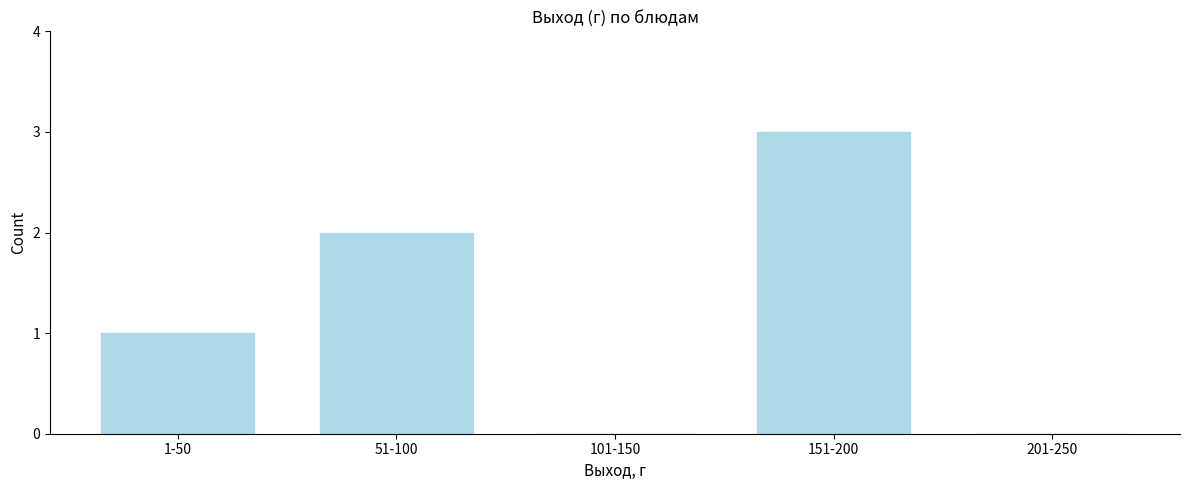

Reading left to right, what are all the values shown in this chart?

1-50=1	51-100=2	101-150=0	151-200=3	201-250=0